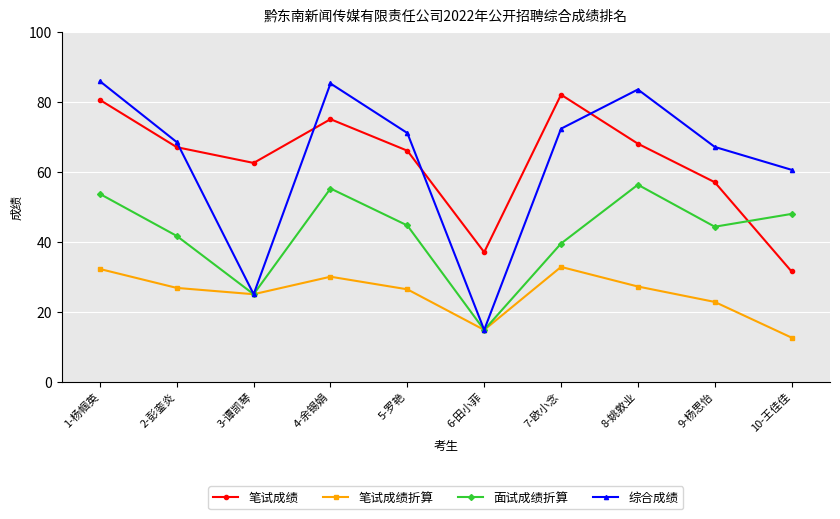

Where does the 笔试成绩折算 series first go above 26?

1-杨帼英